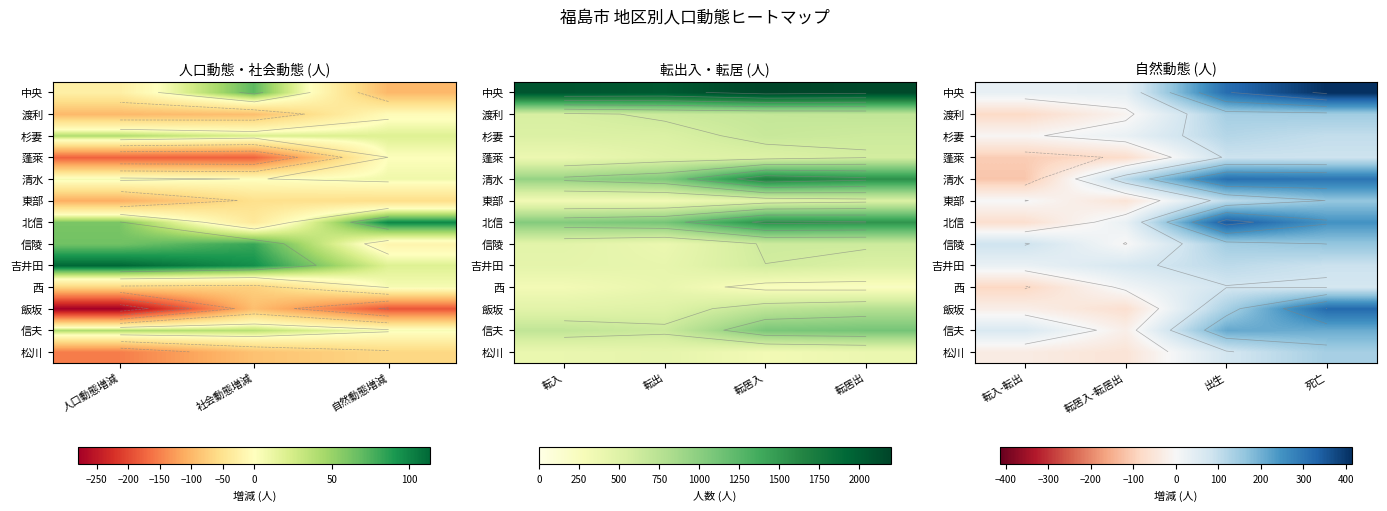

How many categories are shown in the chart?

4